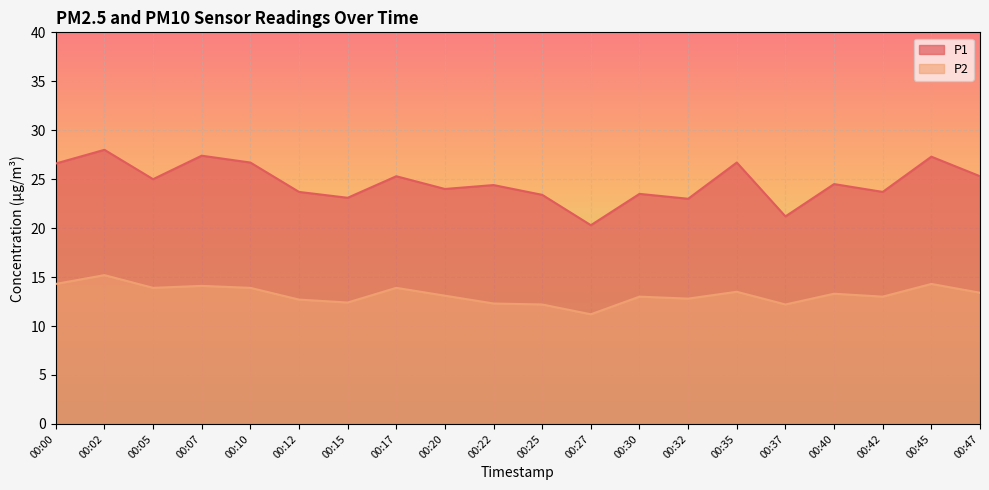

What is the maximum value shown in the chart?

28.0